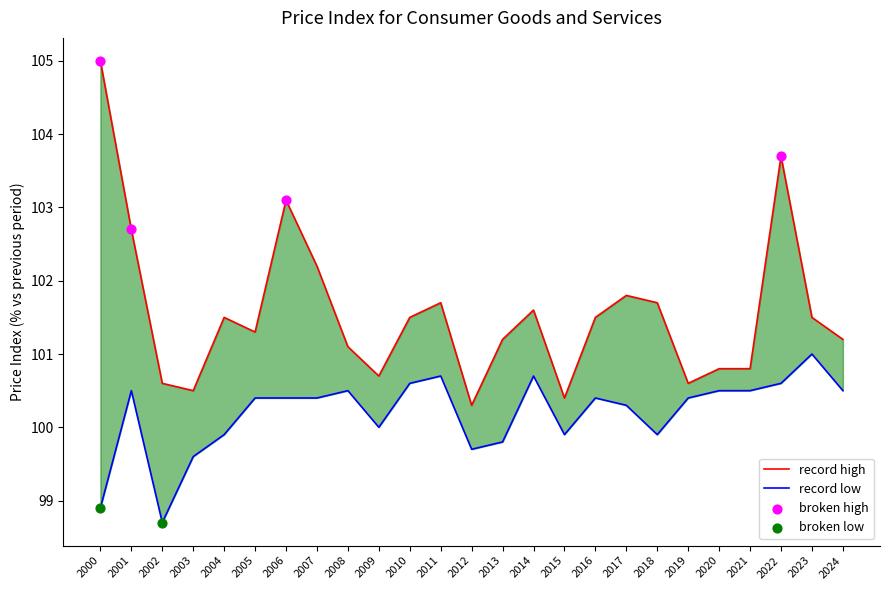

At which category is the sum across all series the highest?

2022